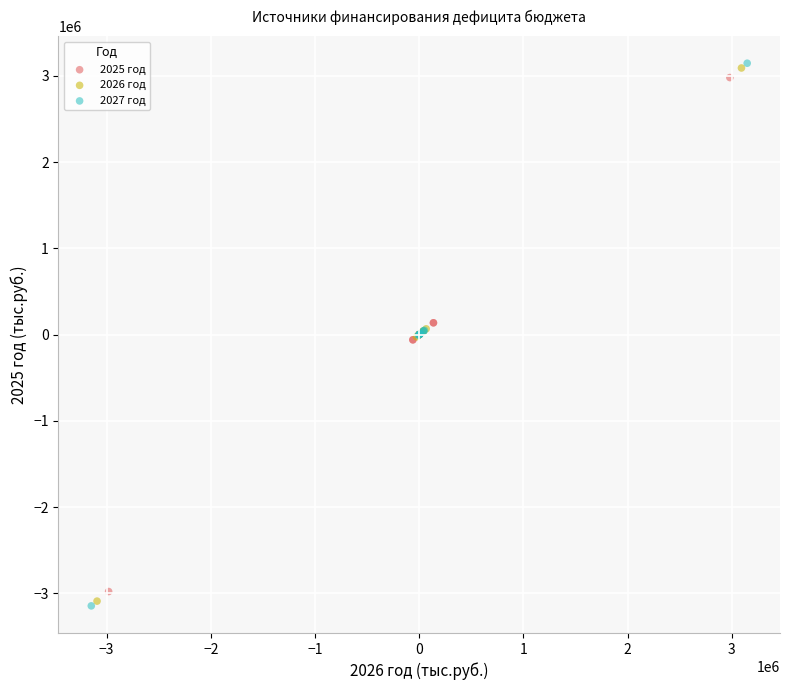

Which series has the largest Y range (max minus min)?

2027 год